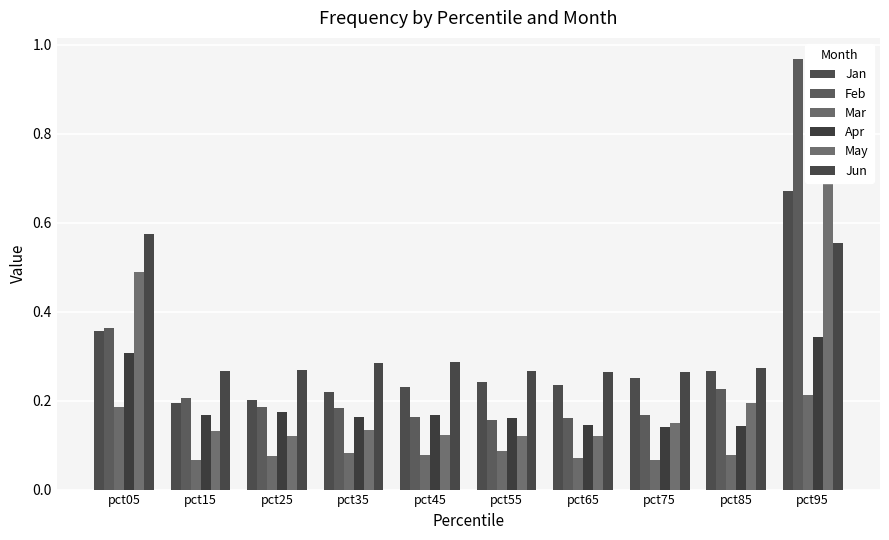

Between pct85 and pct55, which is larger?

pct85